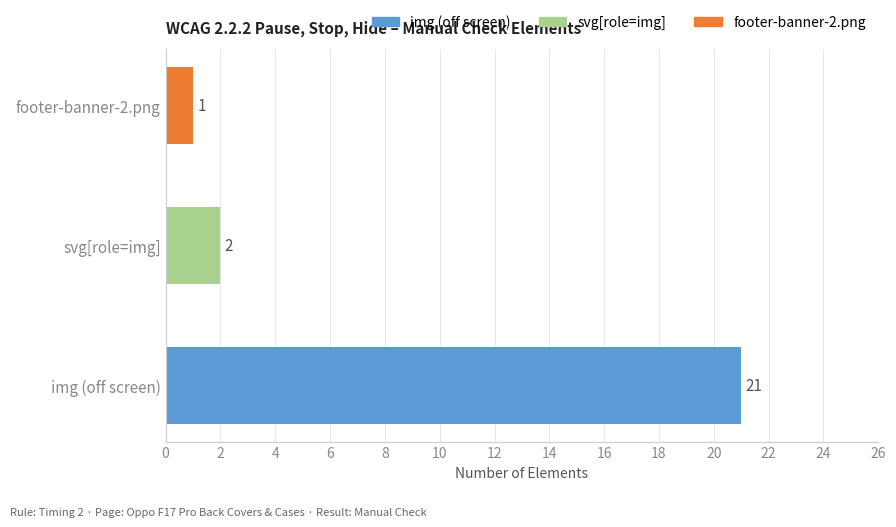

Which has a higher value, img (off screen) or svg[role=img]?

img (off screen)